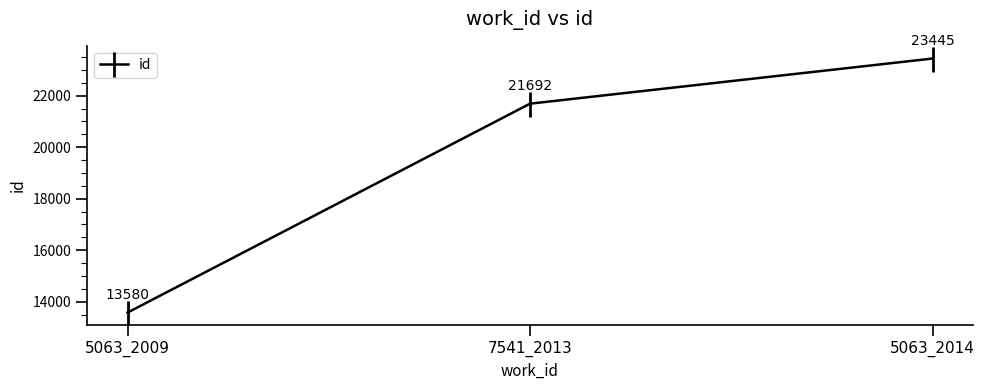

What is the smallest value displayed?

13580